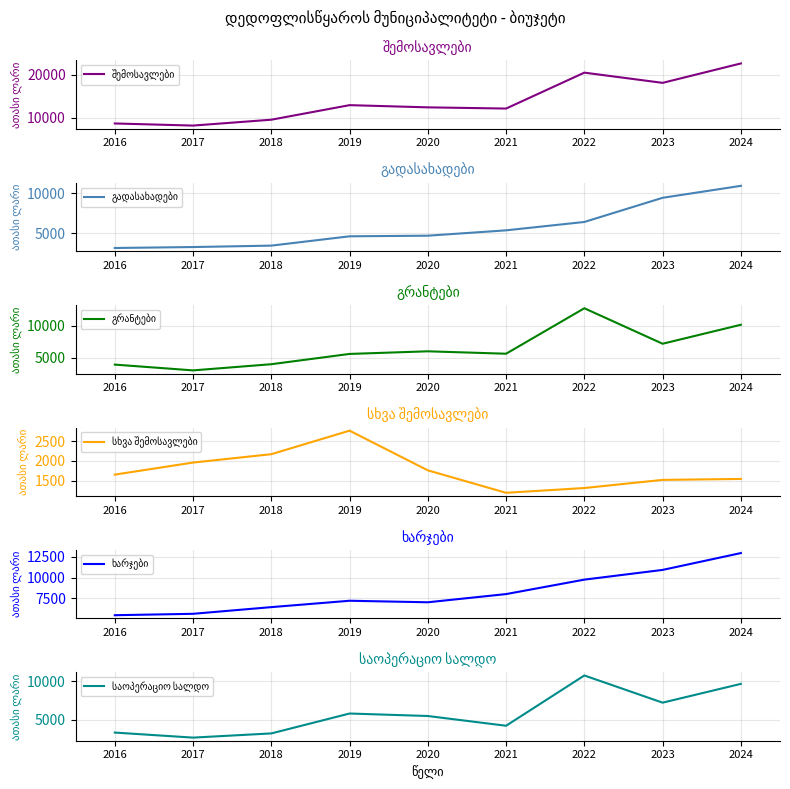

True or false: გრანტები has more than 0 interior local peaks.

True